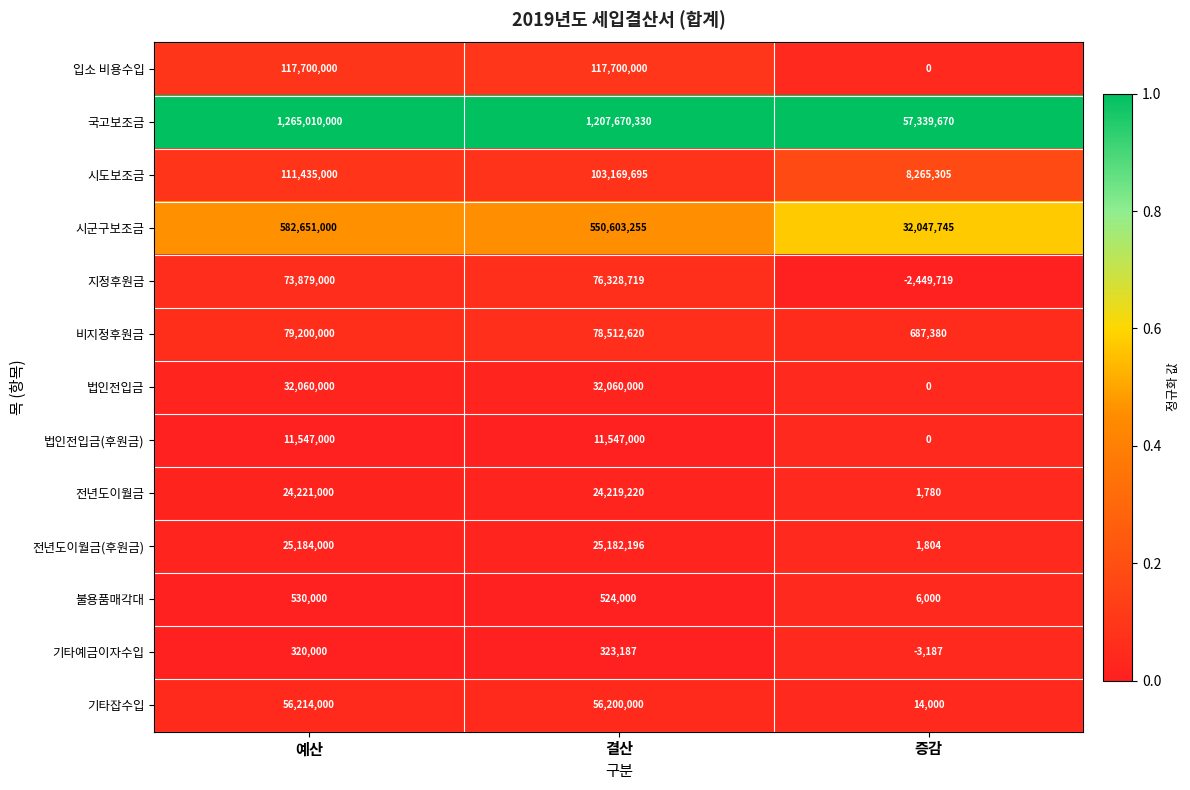

Where does the 시도보조금 series first go above 103169695?

예산